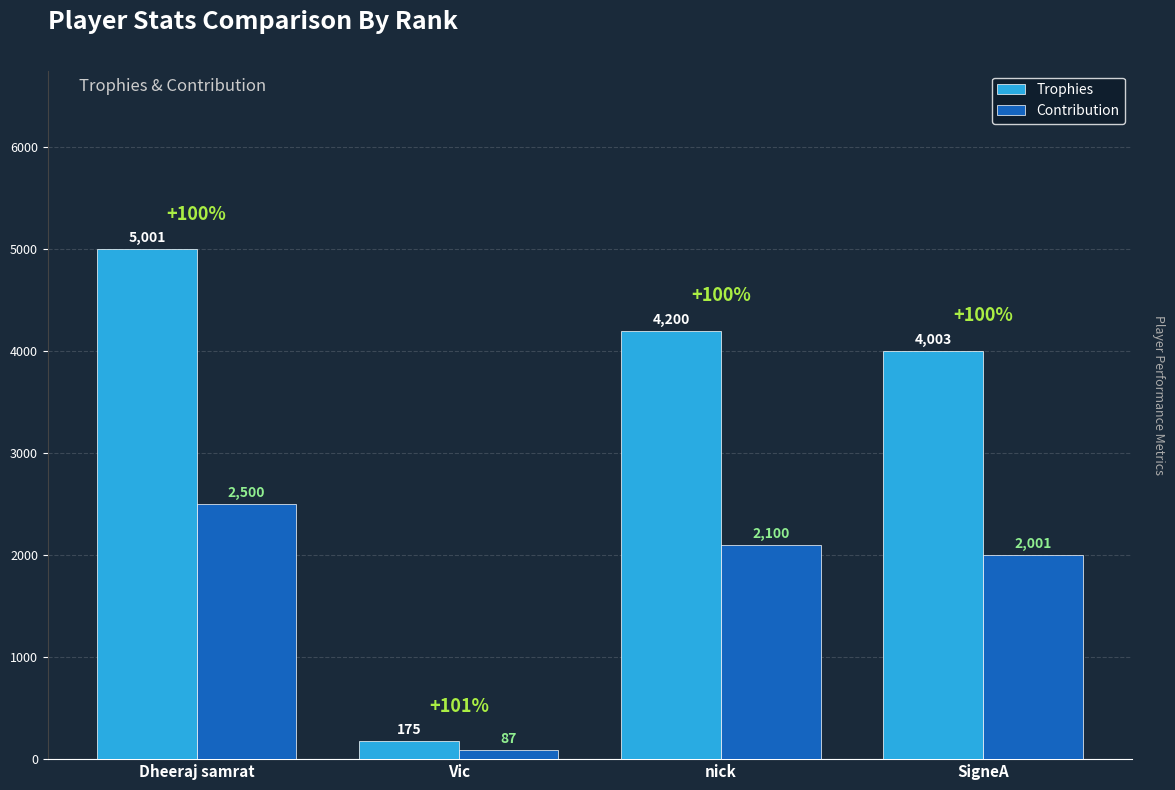

What is the difference between the Contribution values at nick and SigneA?

99